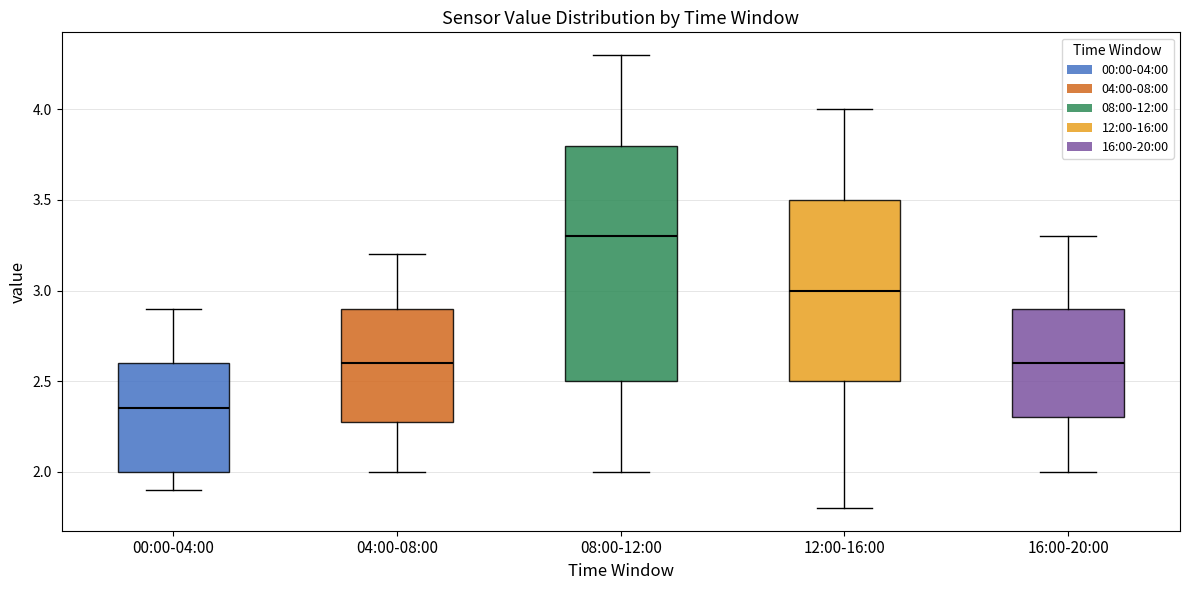

Reading left to right, transcribe this box plot: for each box, give where its median line is, the range the box spans, and where its two whiskers end, as read against the y-axis. The values are not printed on the chart, so give them approximately, as read against the axis.

00:00-04:00: median 2.35, box 2.00 to 2.60, whiskers 1.90 to 2.90
04:00-08:00: median 2.60, box 2.30 to 2.90, whiskers 2.00 to 3.20
08:00-12:00: median 3.30, box 2.50 to 3.80, whiskers 2.00 to 4.30
12:00-16:00: median 3.00, box 2.50 to 3.50, whiskers 1.80 to 4.00
16:00-20:00: median 2.60, box 2.30 to 2.90, whiskers 2.00 to 3.30